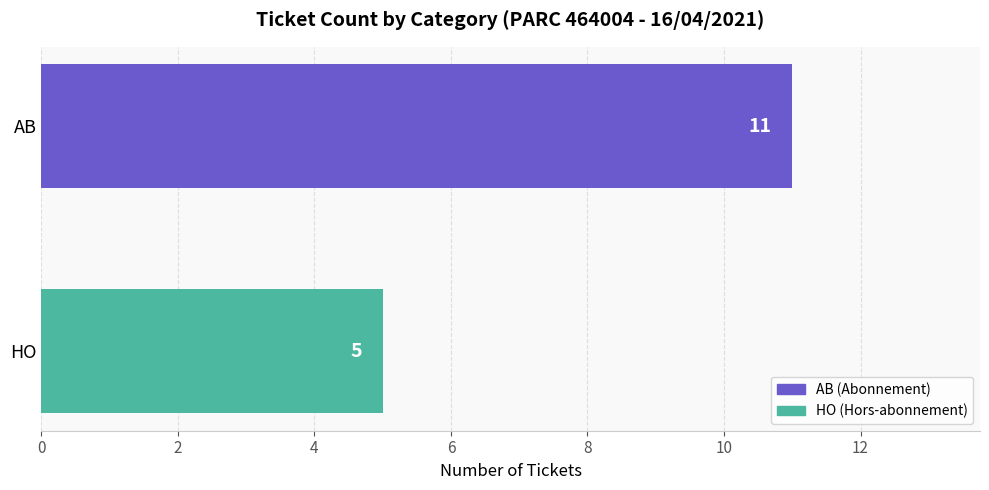

Does the chart contain any negative values?

No